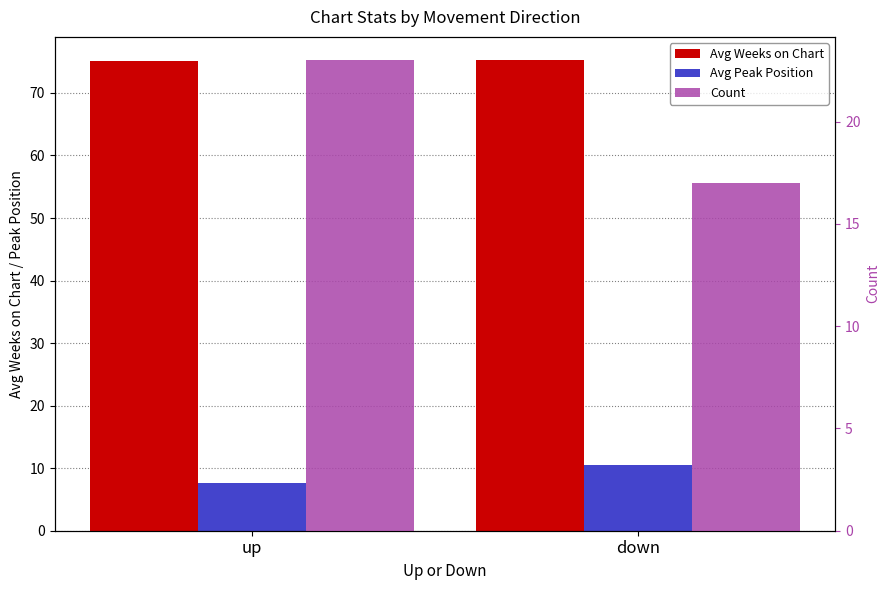

What are all the series names shown in the legend?

Avg Weeks on Chart, Avg Peak Position, Count